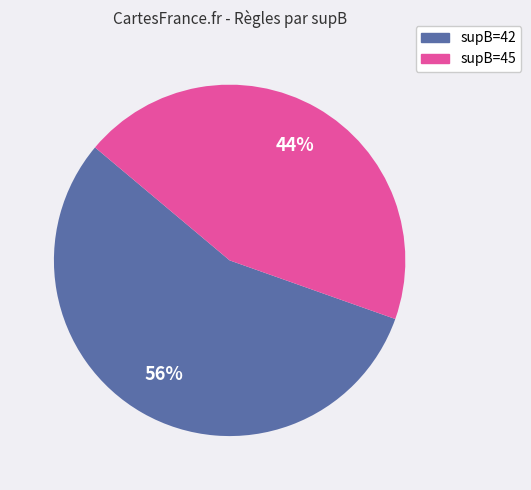

Is there any slice that represents more than half of the pie?

Yes